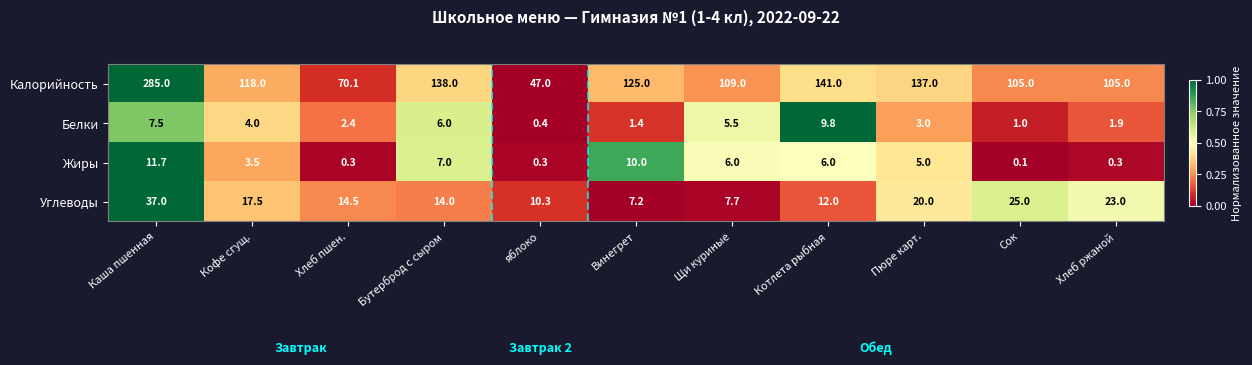

True or false: Белки has a value of 7.5 at Каша пшенная.

True